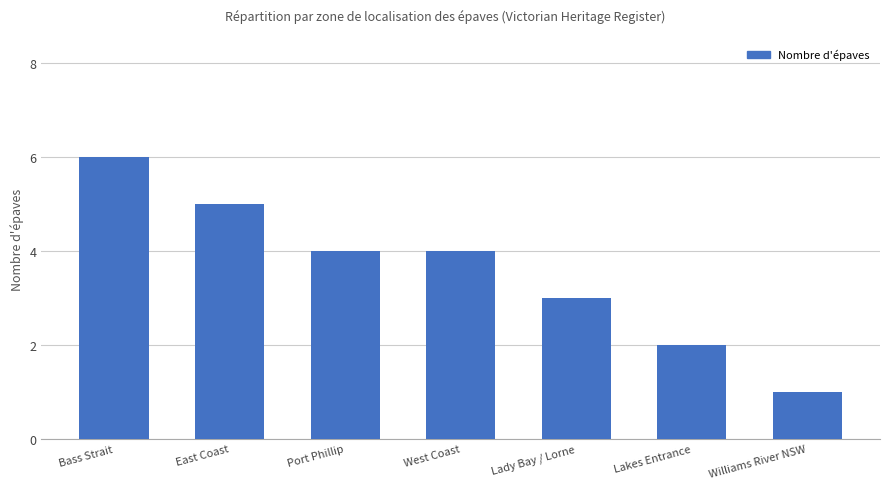

Count the values in the range 2 to 5.

5